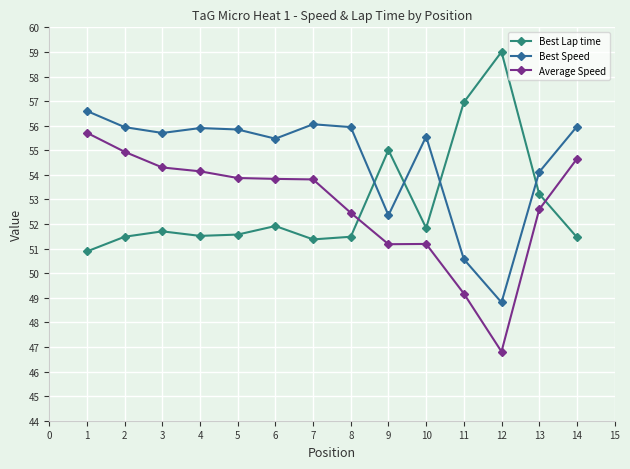

True or false: Best Speed has a value of 80.3 at 9.

False